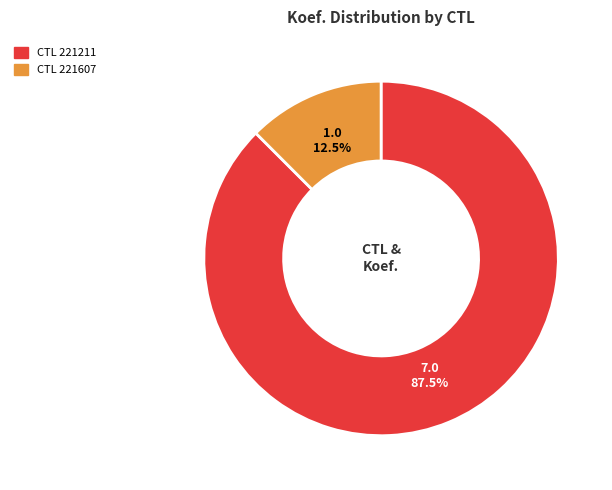

To the nearest percent, what is the difference between the largest and smallest slice percentages?

75%